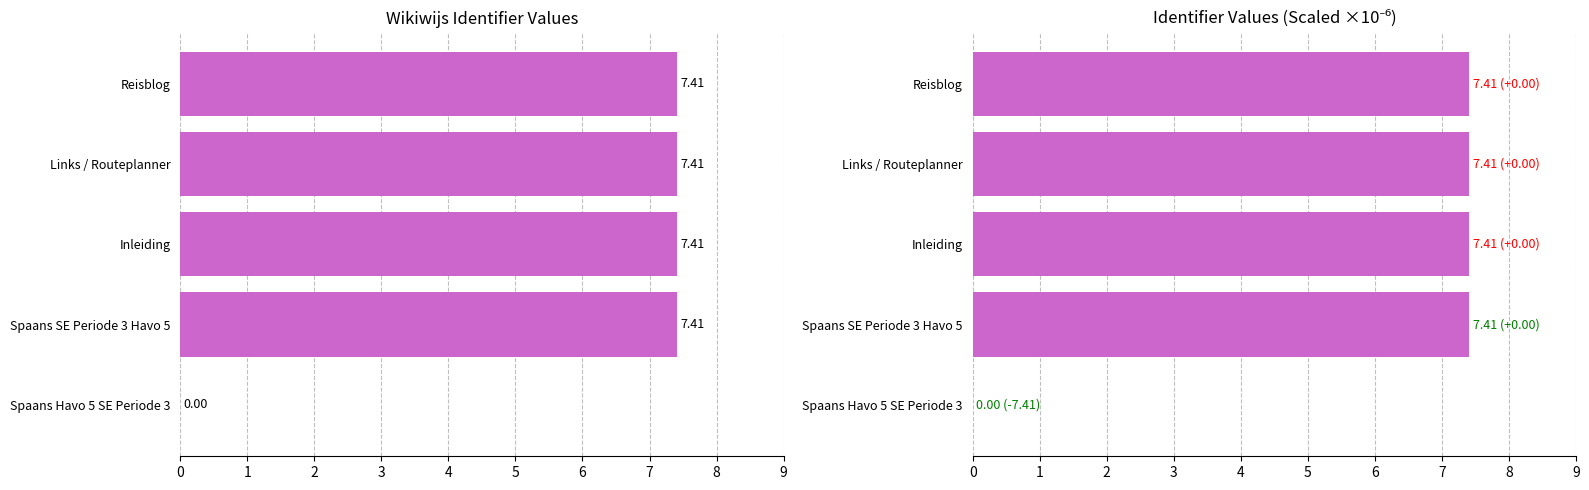

What is the value of the 4th bar from the left?

7.4